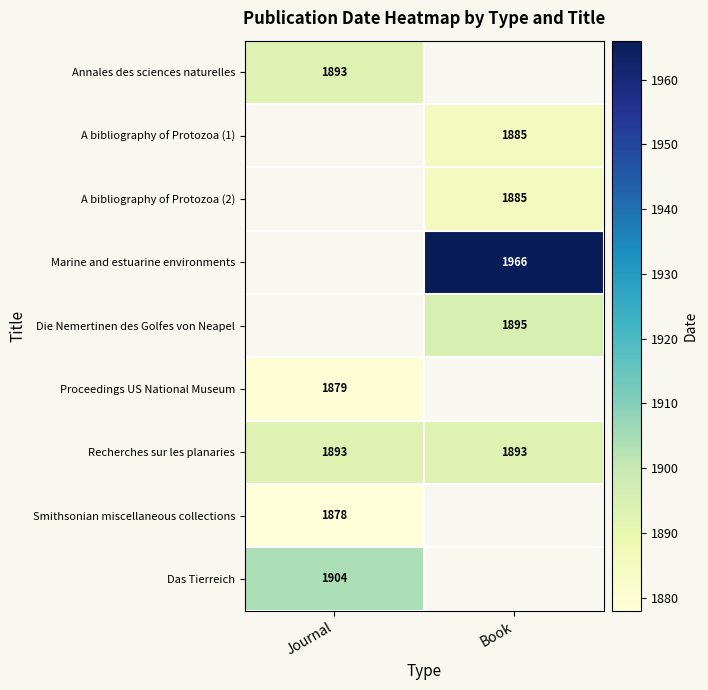

The Smithsonian miscellaneous collections series shows 3308 at Journal. True or false?

False